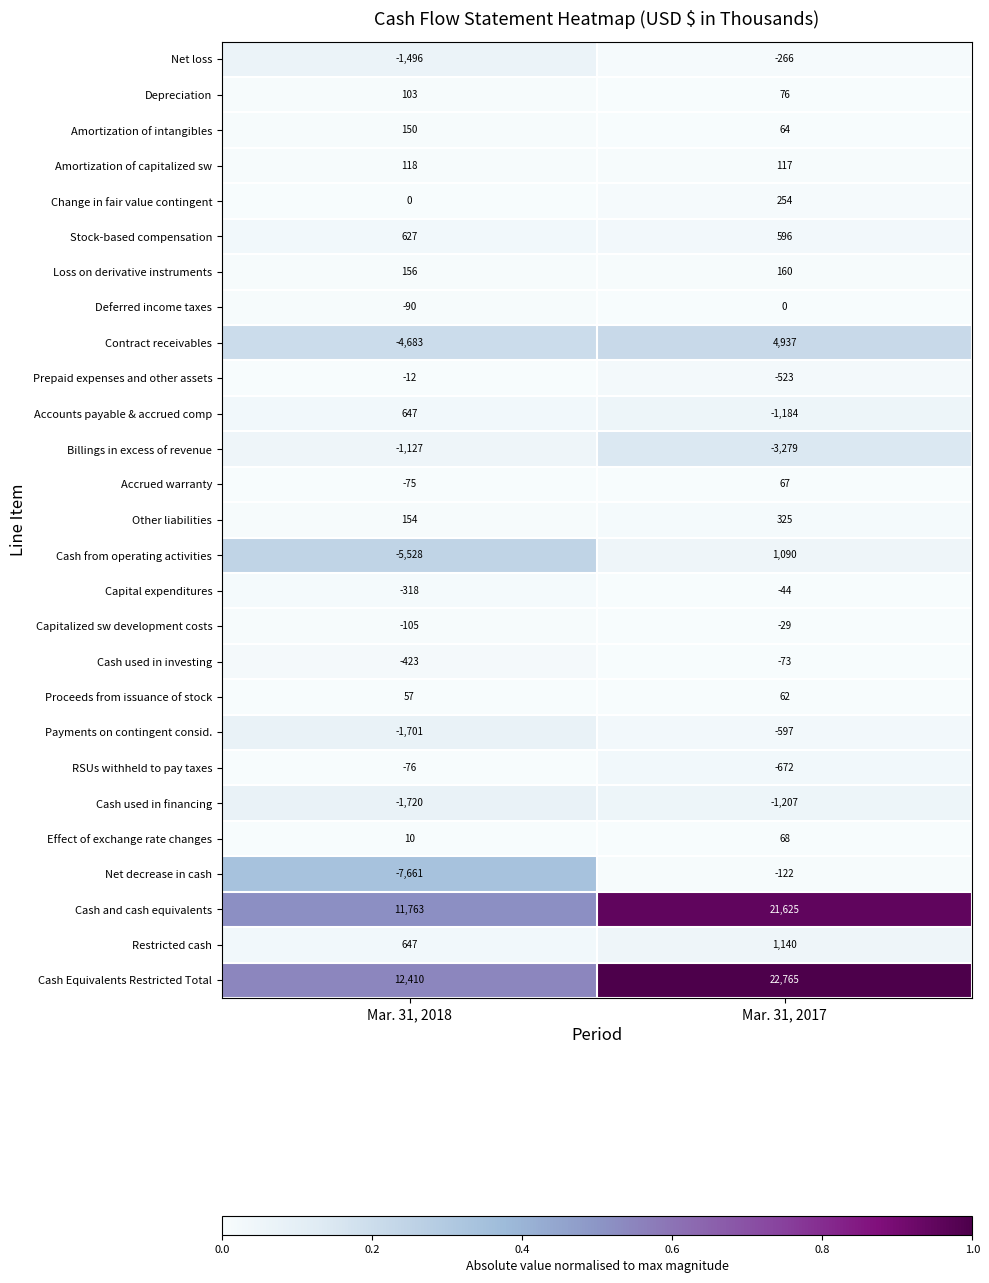

Where is Cash used in financing nearest to the value -1463?

Mar. 31, 2017